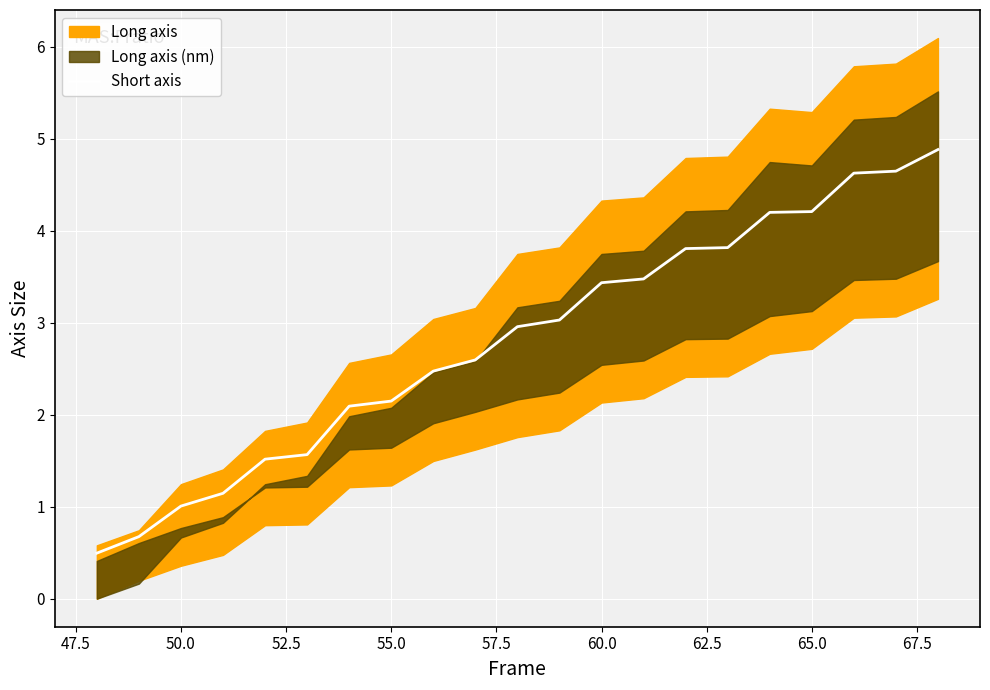

What is the value of the 20th point from the left?

4.6